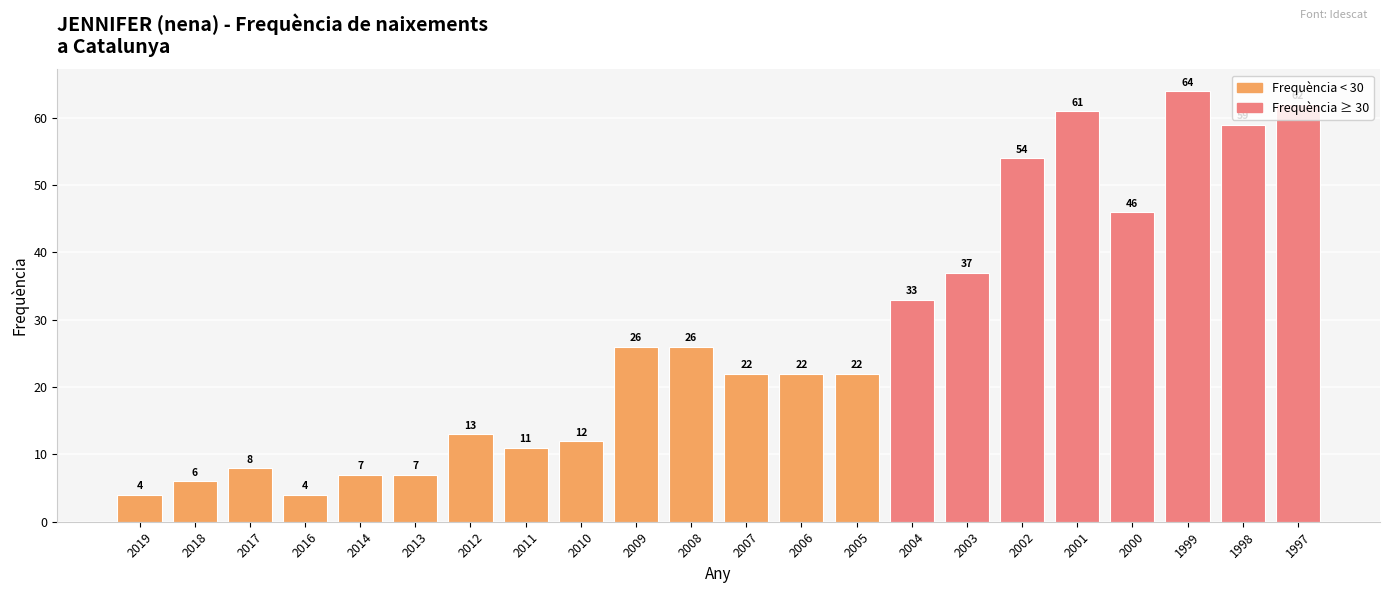

What is the value of the 3rd bar from the left?

8